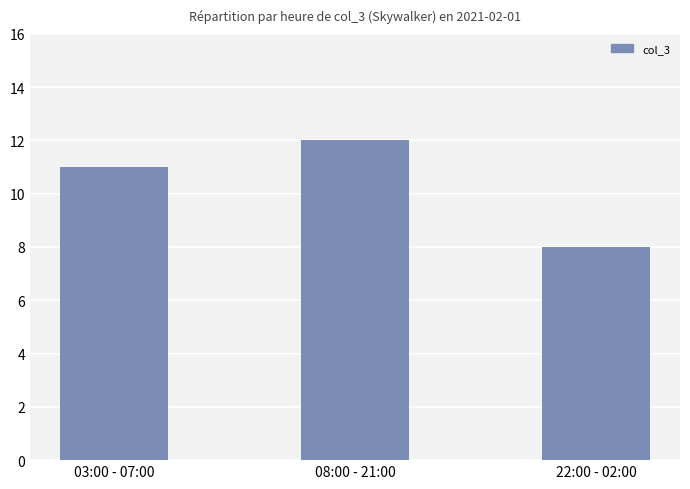

What is the difference between the values at 03:00 - 07:00 and 08:00 - 21:00?

1